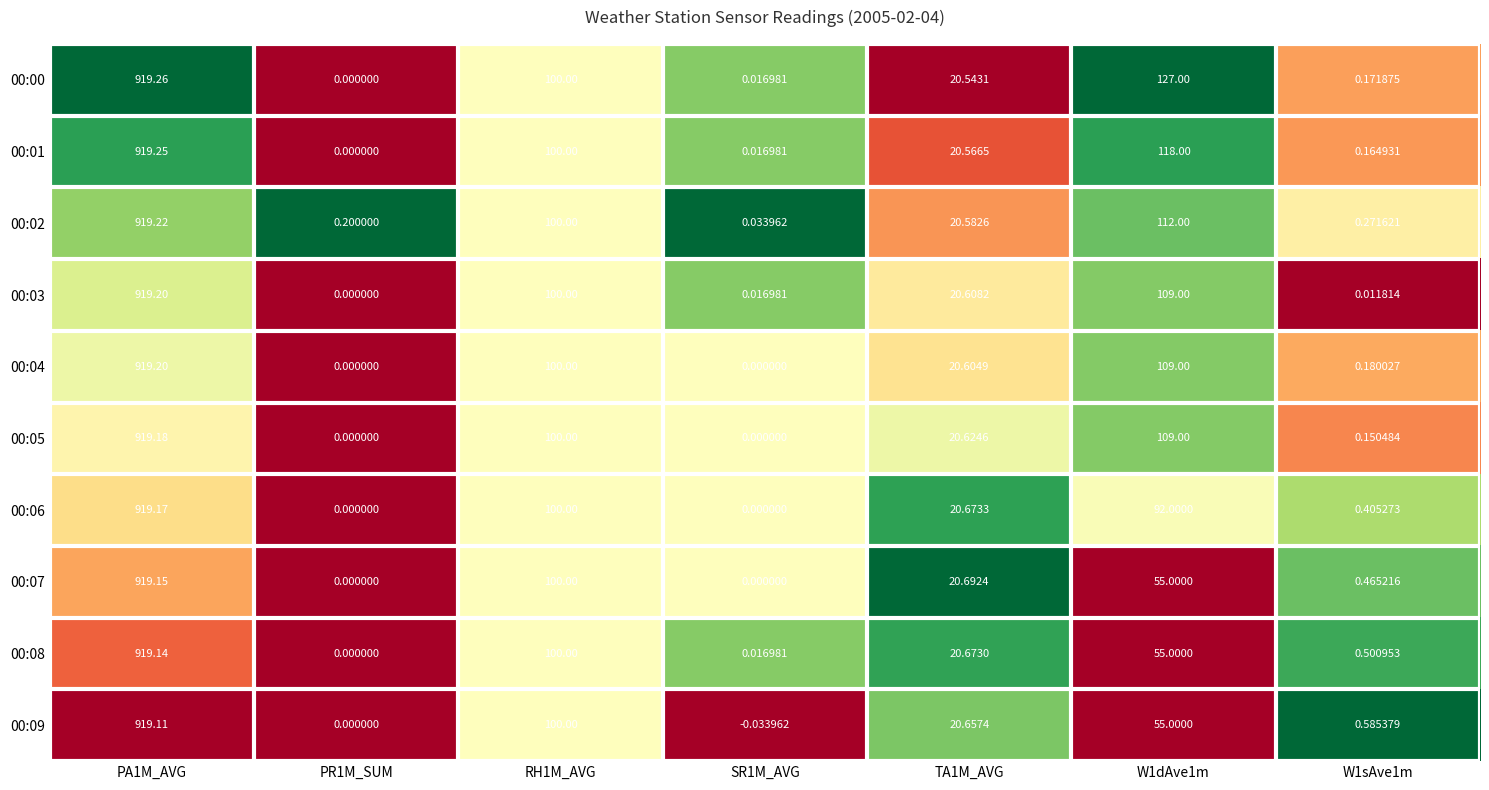

Which label corresponds to the largest value in the chart?

PA1M_AVG